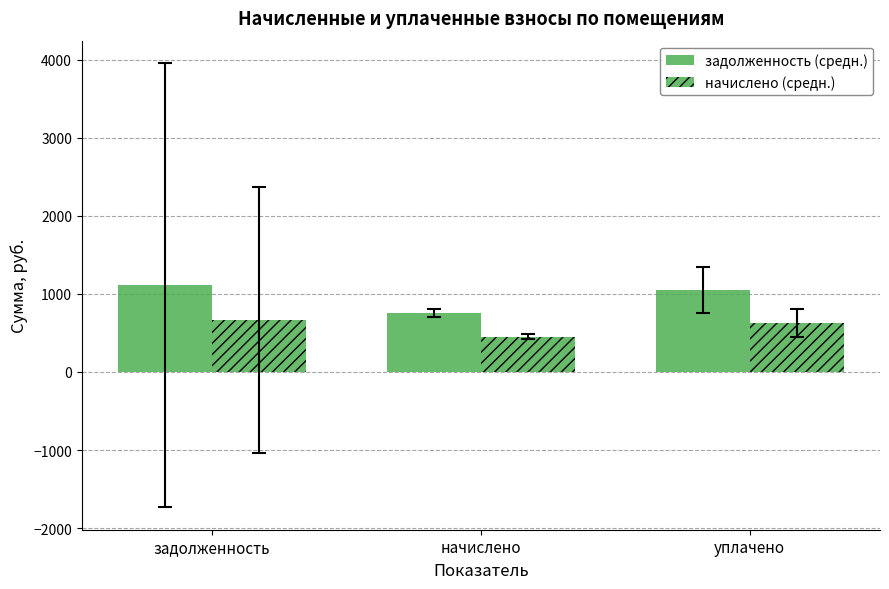

What is the value of the задолженность (средн.) bar at the 2nd from the left?

757.3